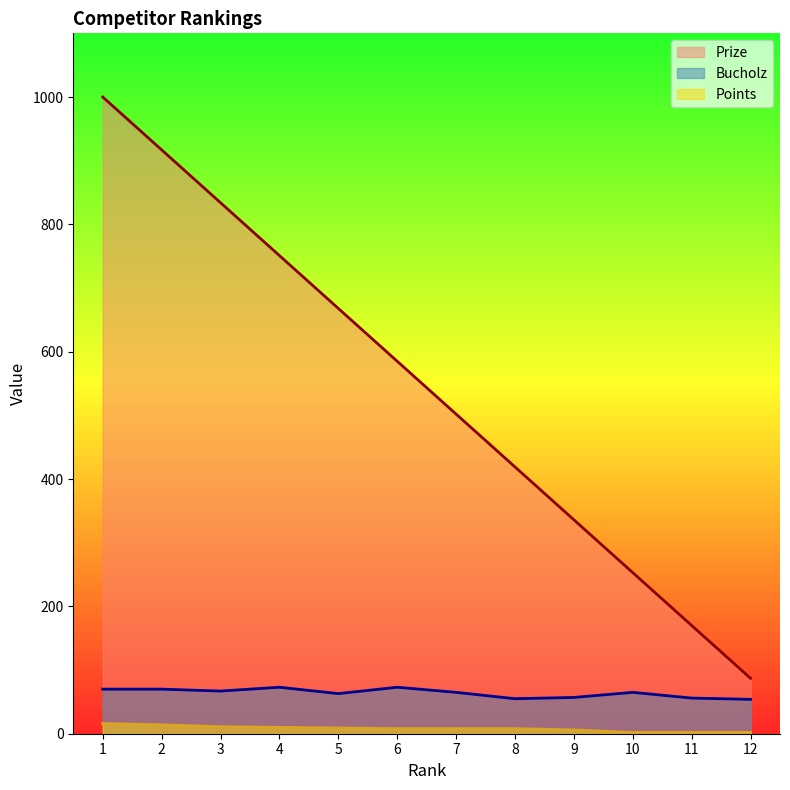

Which series has the largest range (max minus min)?

Prize